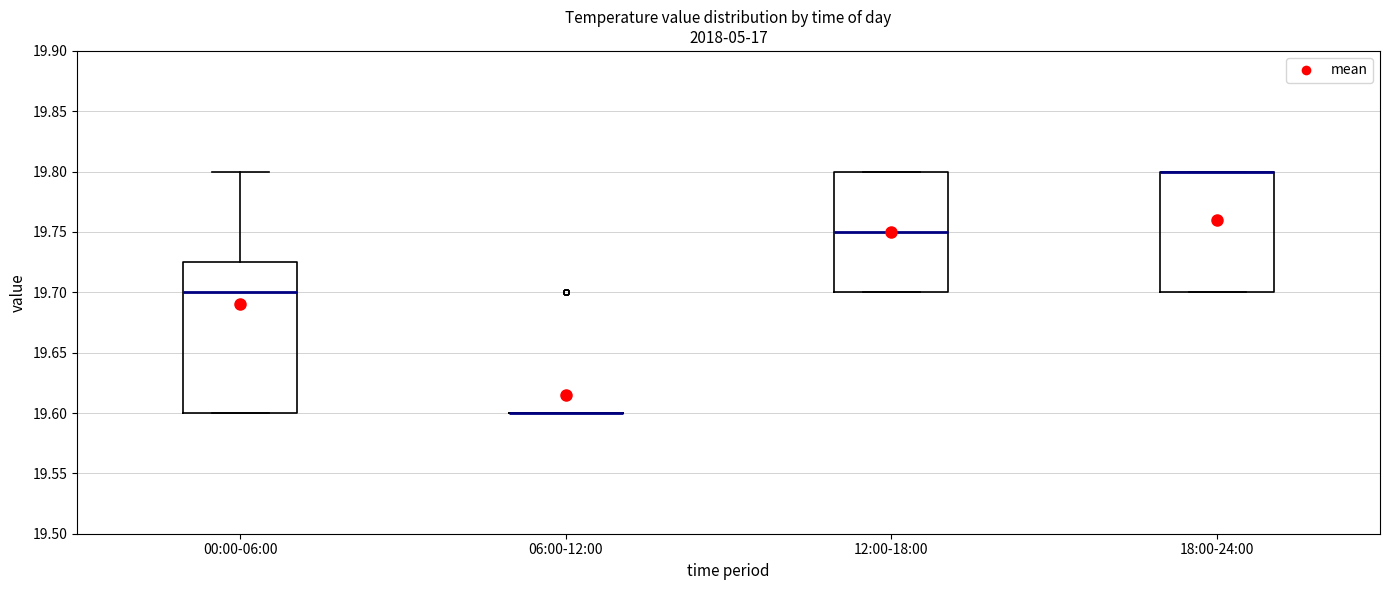

Reading left to right, read every box against the y-axis: the position of its median line, the range the box covers, and the ends of its whiskers. The values are not printed on the chart, so give them approximately, as read against the axis.

00:00-06:00: median 19.700, box 19.600 to 19.725, whiskers 19.600 to 19.800
06:00-12:00: box collapsed to a line at 19.600, whiskers 19.600 to 19.600
12:00-18:00: median 19.750, box 19.700 to 19.800, whiskers 19.700 to 19.800
18:00-24:00: median 19.800 (drawn on the box's upper edge), box 19.700 to 19.800, whiskers 19.700 to 19.800